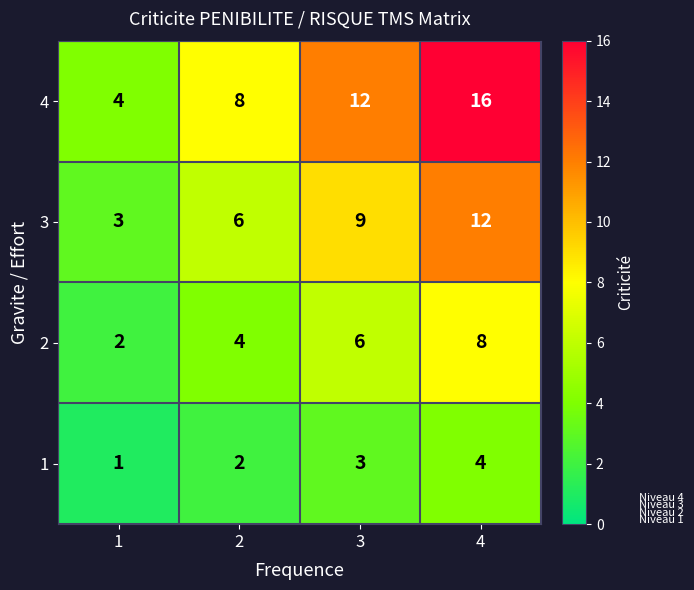

True or false: 3 has a value of 12 at 4.

True